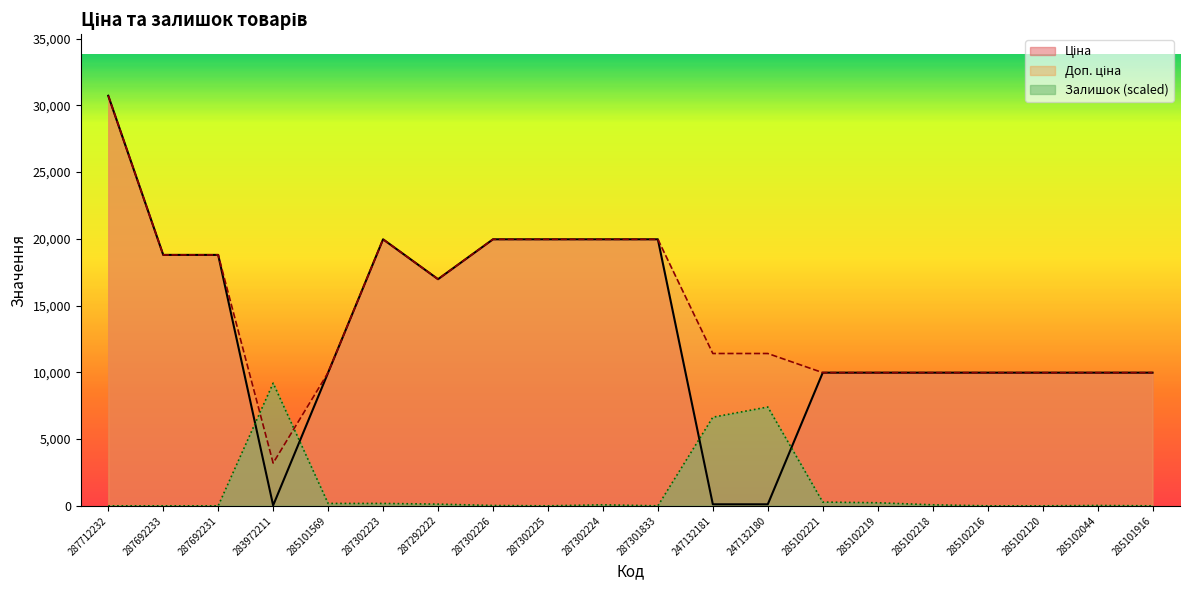

What is the total value across all series at 285102218?

20026.6